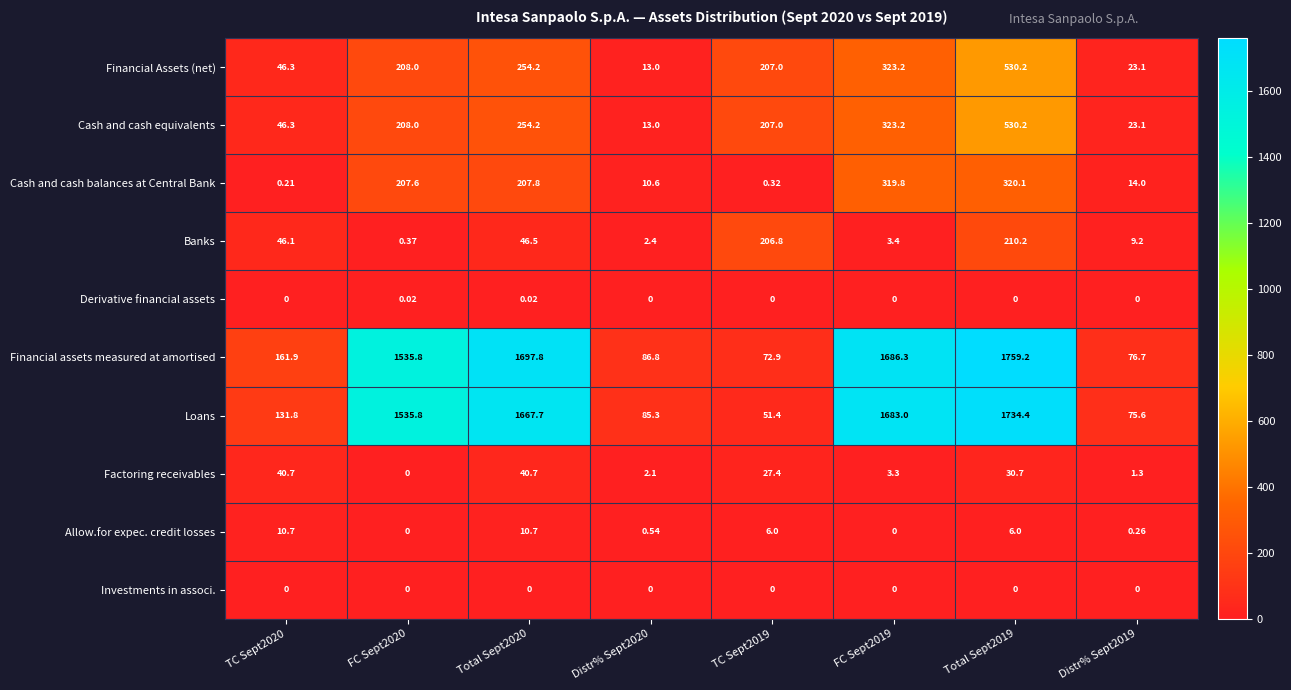

What is the difference between the highest and lowest values at FC Sept2020?

1535.8